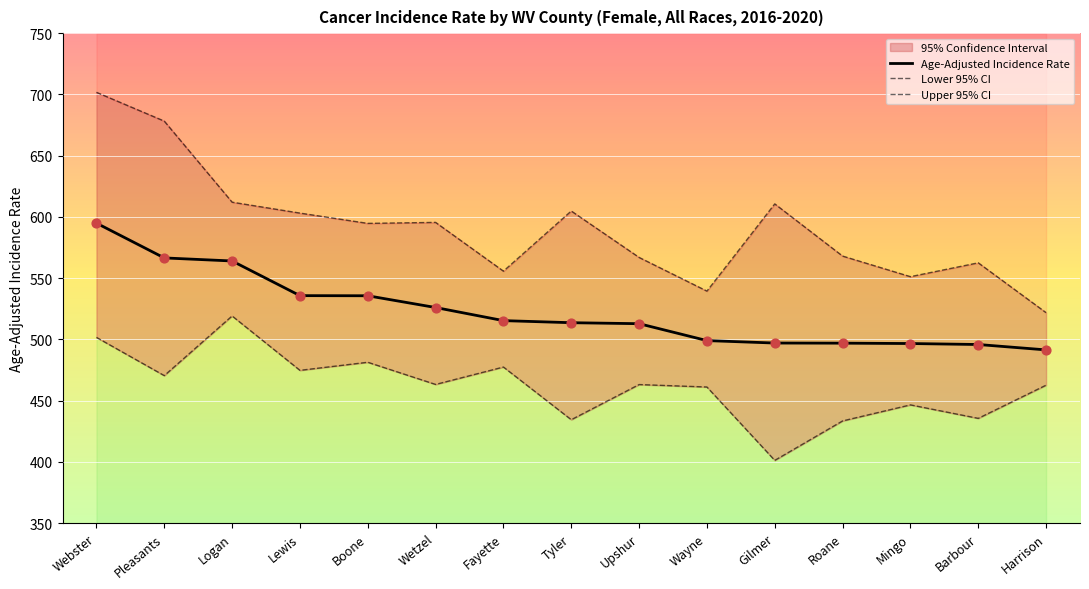

Which series reaches the minimum Y coordinate?

Lower 95% CI